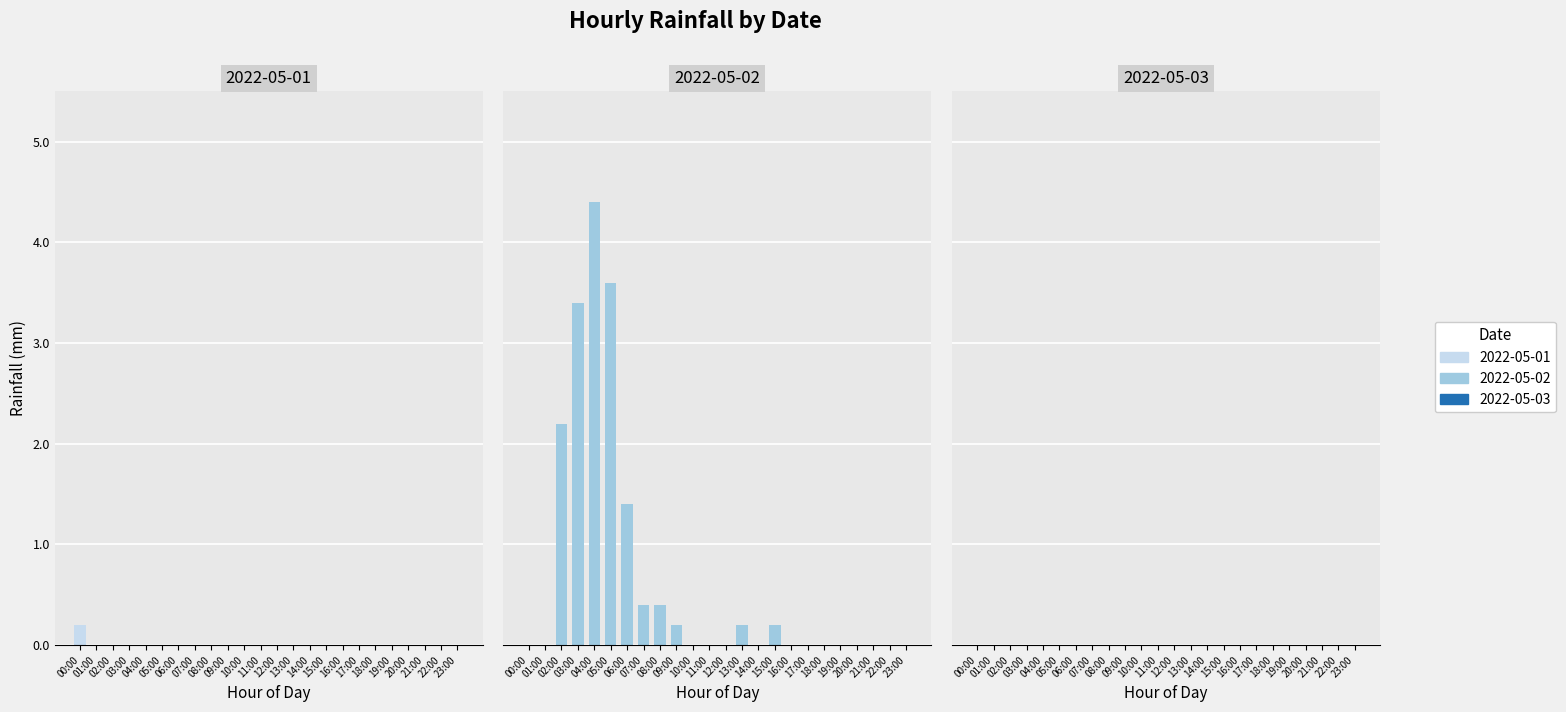

Which series has the largest range (max minus min)?

2022-05-02